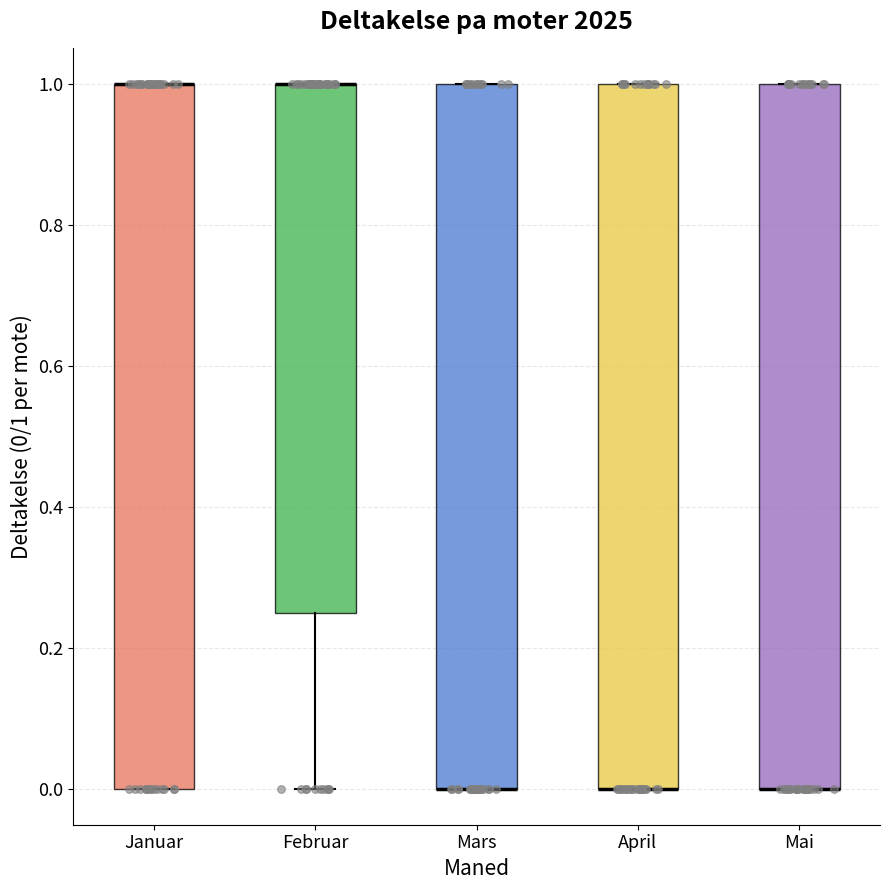

Reading left to right, transcribe this box plot: for each box, give where its median line is, the range the box spans, and where its two whiskers end, as read against the y-axis. The values are not printed on the chart, so give them approximately, as read against the axis.

Januar: median 1.00 (drawn on the box's upper edge), box 0.00 to 1.00, whiskers 0.00 to 1.00
Februar: median 1.00 (drawn on the box's upper edge), box 0.26 to 1.00, whiskers 0.00 to 1.00
Mars: median 0.00 (drawn on the box's lower edge), box 0.00 to 1.00, whiskers 0.00 to 1.00
April: median 0.00 (drawn on the box's lower edge), box 0.00 to 1.00, whiskers 0.00 to 1.00
Mai: median 0.00 (drawn on the box's lower edge), box 0.00 to 1.00, whiskers 0.00 to 1.00